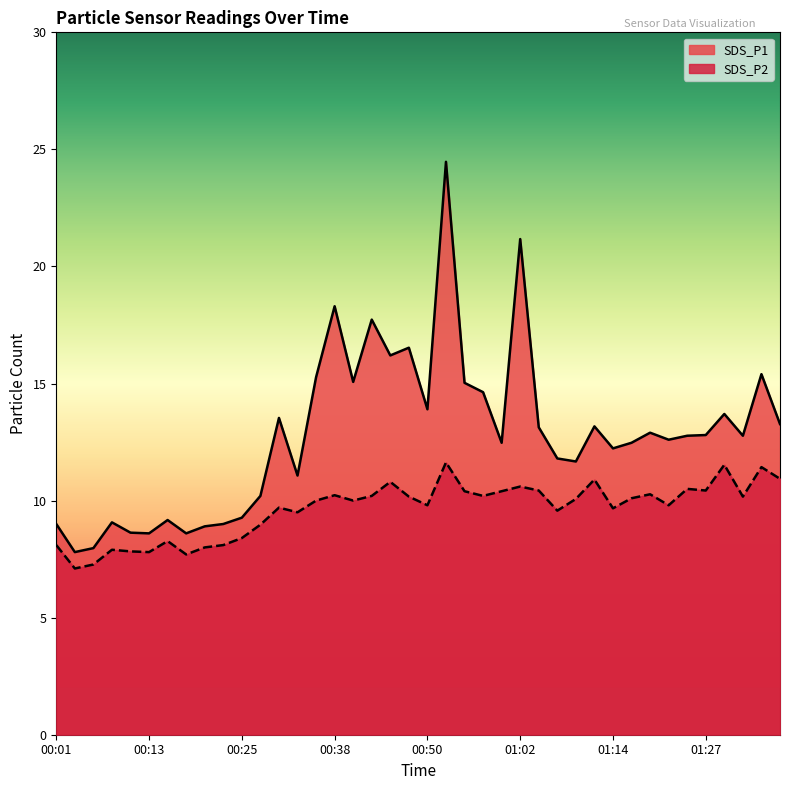

True or false: SDS_P1 has a value of 9.3 at 00:25.

True